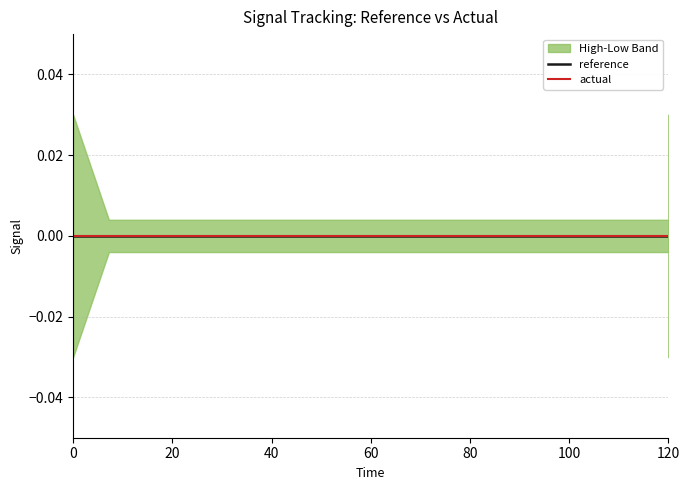

True or false: high and actual intersect in this chart.

False